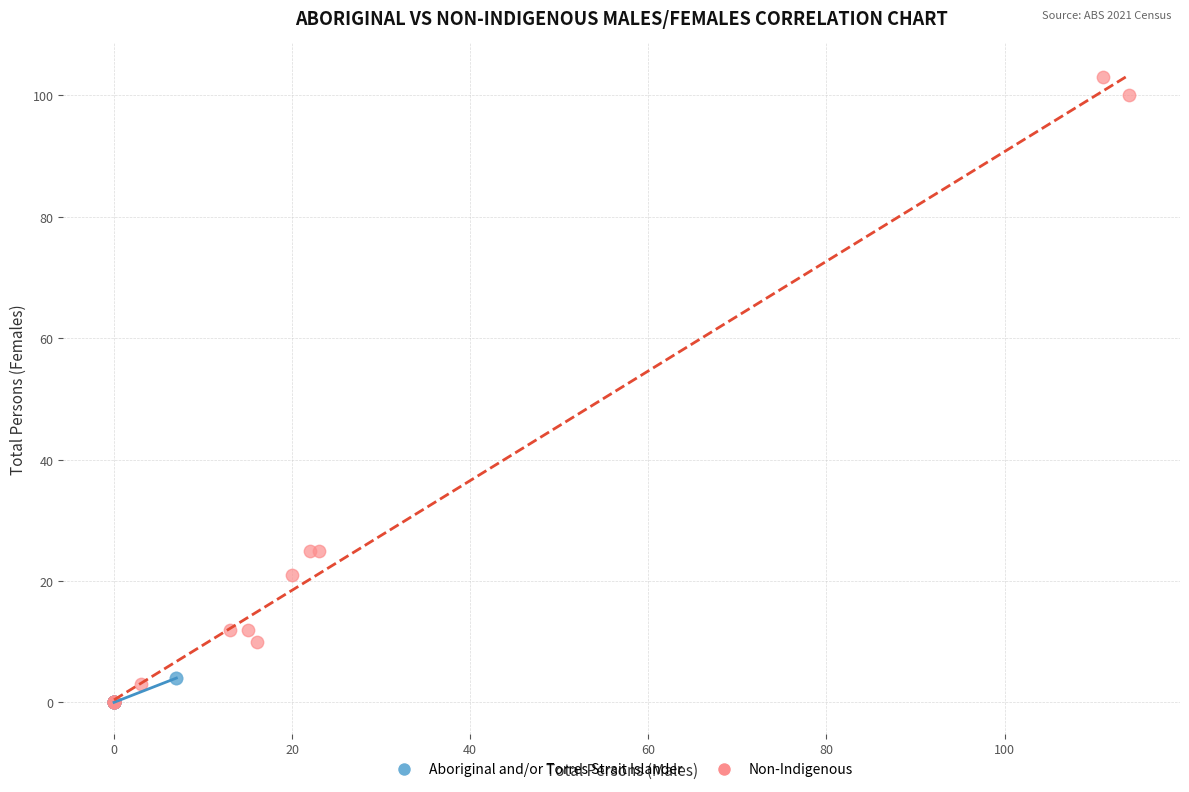

Which series has the largest Y range (max minus min)?

Non-Indigenous